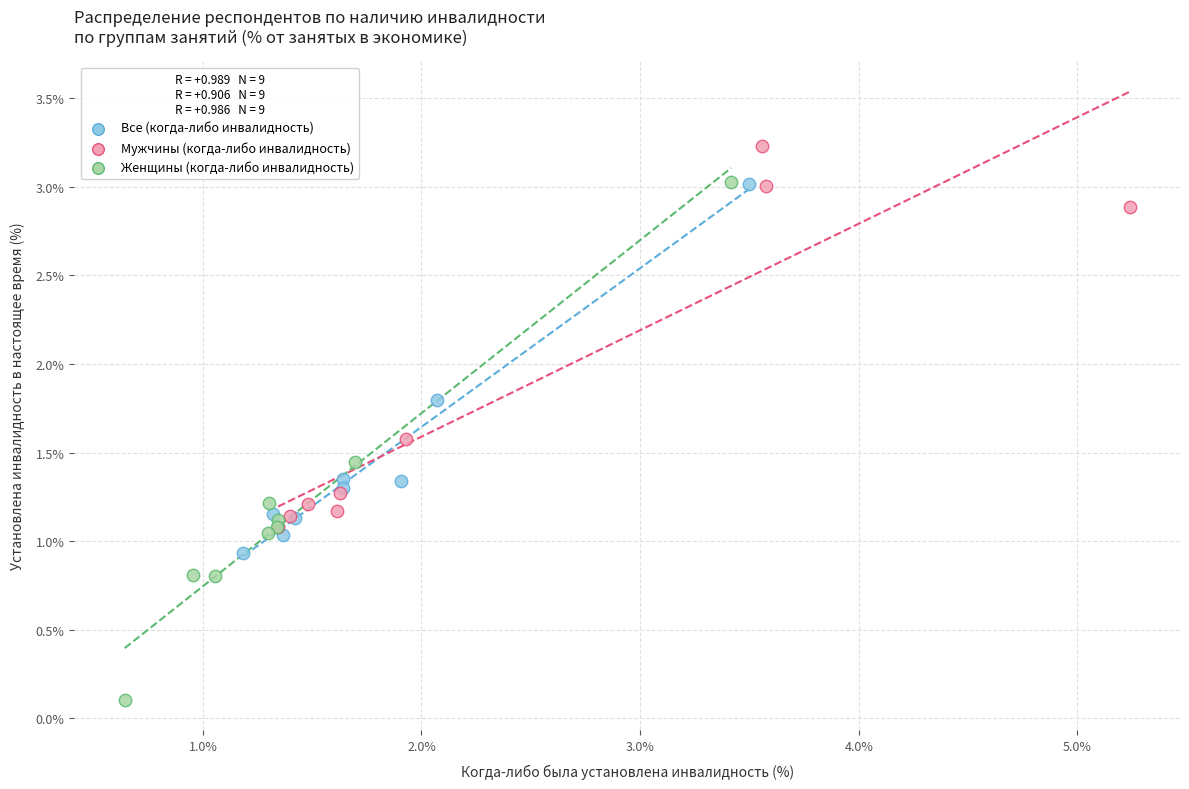

Which series reaches the minimum Y coordinate?

Женщины (когда-либо инвалидность)